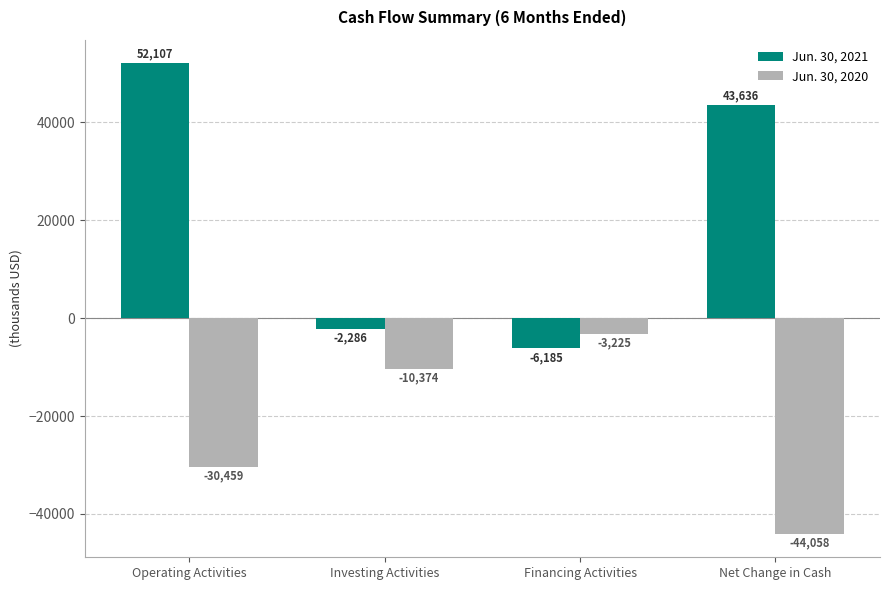

At which category is the sum across all series the highest?

Operating Activities